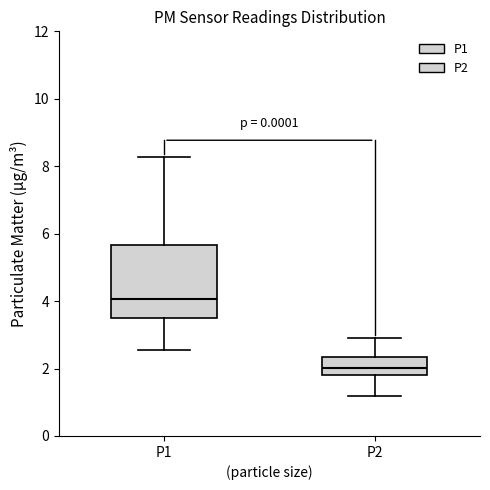

Reading left to right, read every box against the y-axis: the position of its median line, the range the box covers, and the ends of its whiskers. The values are not printed on the chart, so give them approximately, as read against the axis.

P1: median 4.0, box 3.6 to 5.6, whiskers 2.6 to 8.2
P2: median 2.0, box 1.8 to 2.4, whiskers 1.2 to 3.0